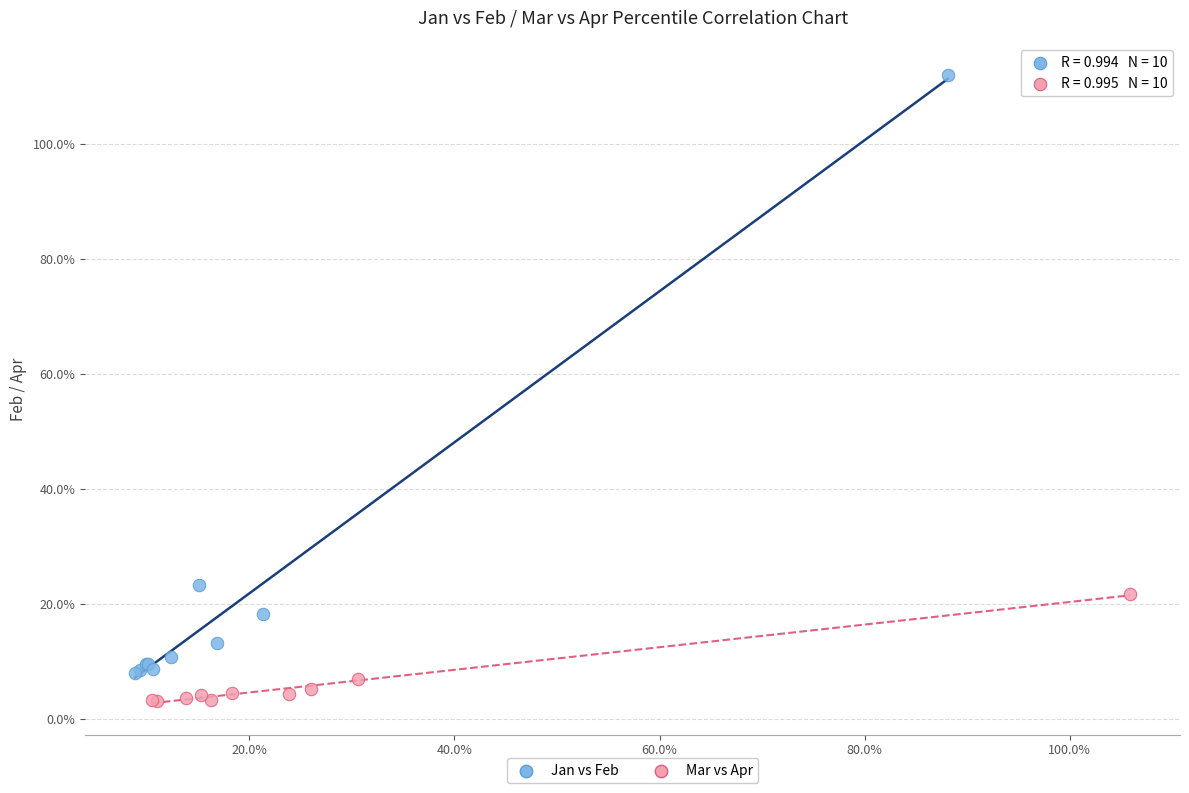

Which series contains the highest Y value?

Jan vs Feb